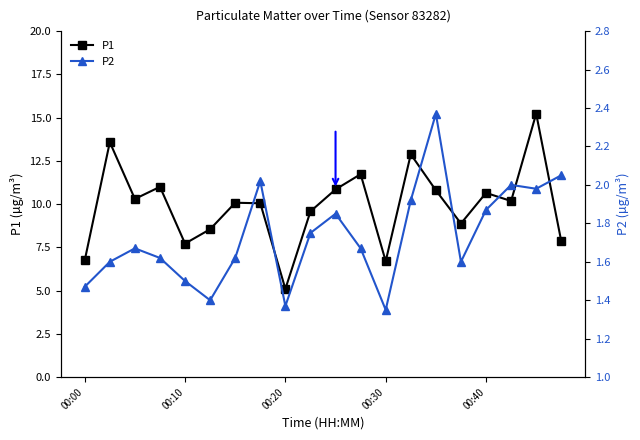

In P1, how many points are higher than both neighbors (excluding endpoints)?

7